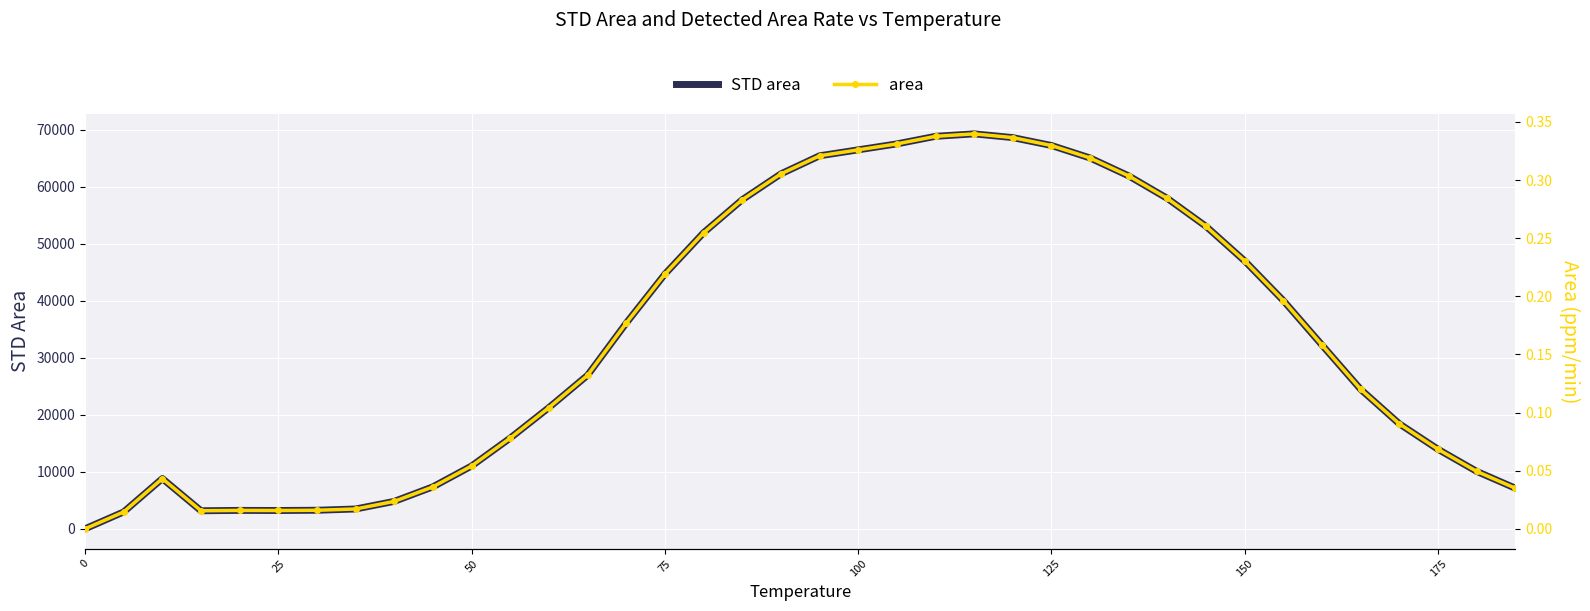

True or false: STD area has more than 2 points higher than both neighbors.

True